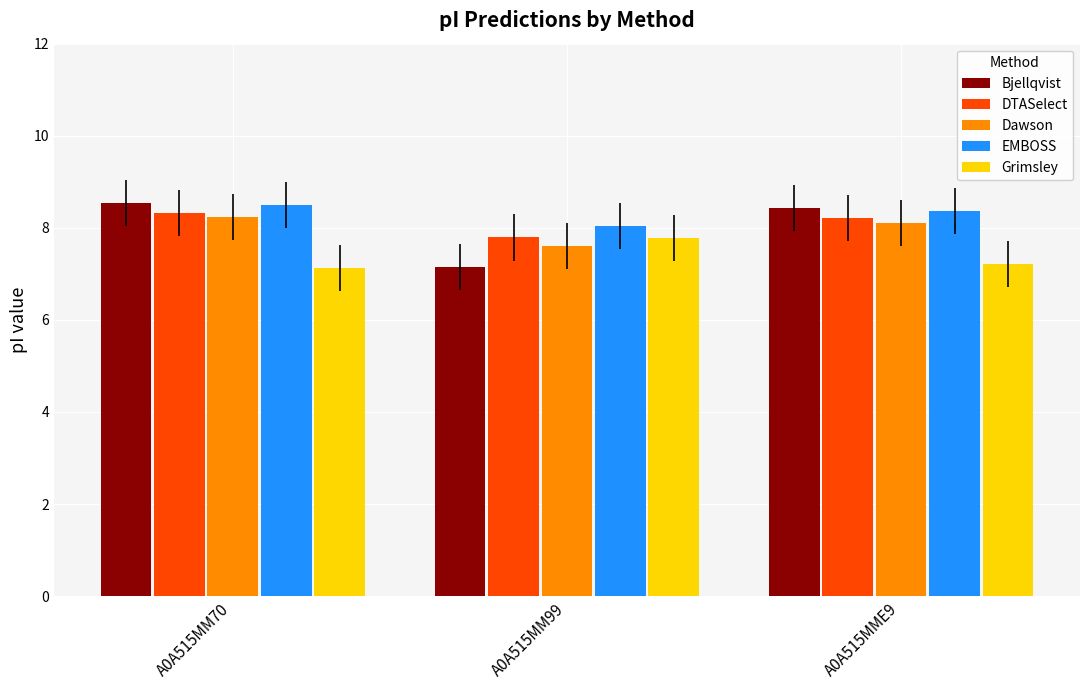

At which label does EMBOSS reach its peak?

A0A515MM70